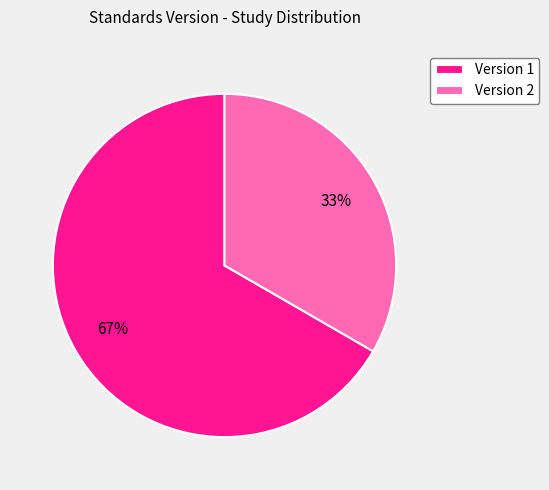

The Version 1 slice represents 67% of the pie. True or false?

True